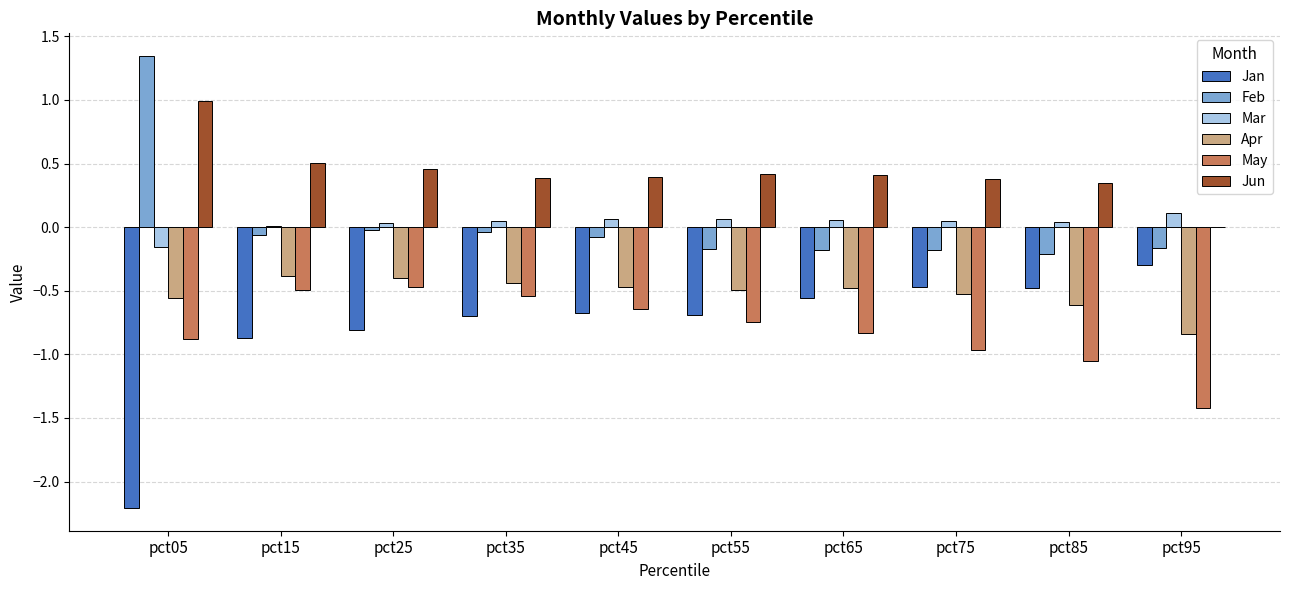

The value of Feb at pct65 is -0.2. True or false?

True